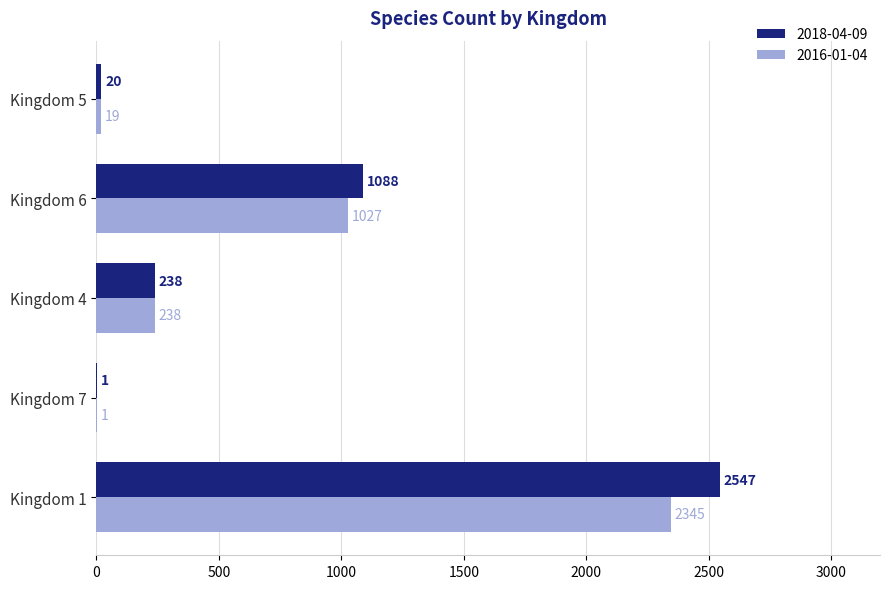

Which category has the highest value across all series?

Kingdom 1